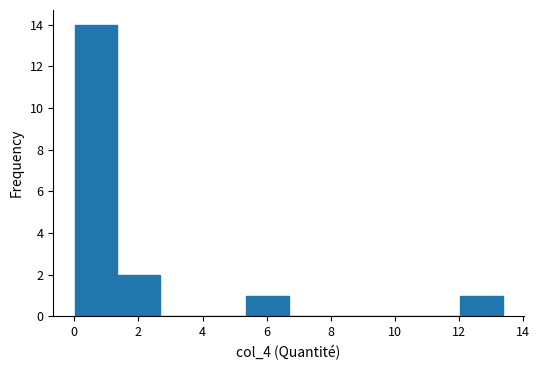

Reading left to right, list every bar in this chart as the range it spans on the x-axis followed by its height. Neither the bar edges nor the heights are printed on the chart, so give them approximately, as read against the axes.

0.0 to 1.4: 14
1.4 to 2.6: 2
2.6 to 4.0: 0
4.0 to 5.4: 0
5.4 to 6.6: 1
6.6 to 8.0: 0
8.0 to 9.4: 0
9.4 to 10.6: 0
10.6 to 12.0: 0
12.0 to 13.4: 1